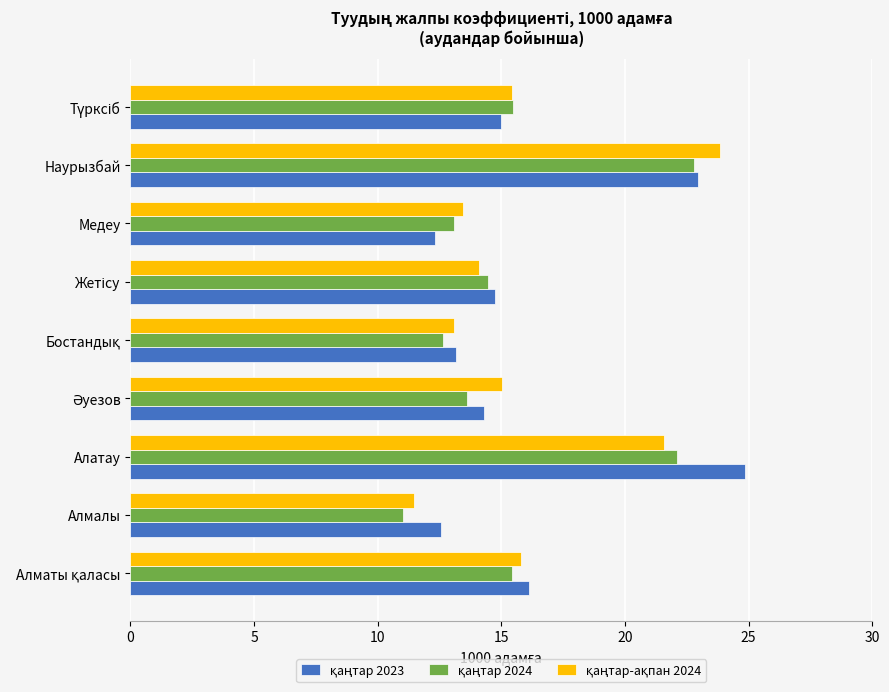

What is the maximum value shown in the chart?

24.9